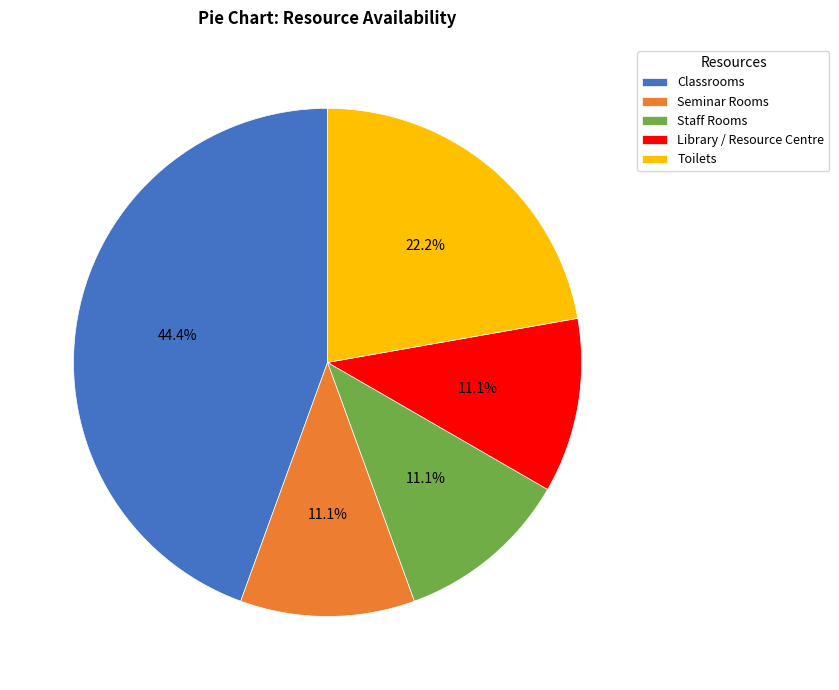

Is the sum of Classrooms and Library / Resource Centre greater than half?

Yes